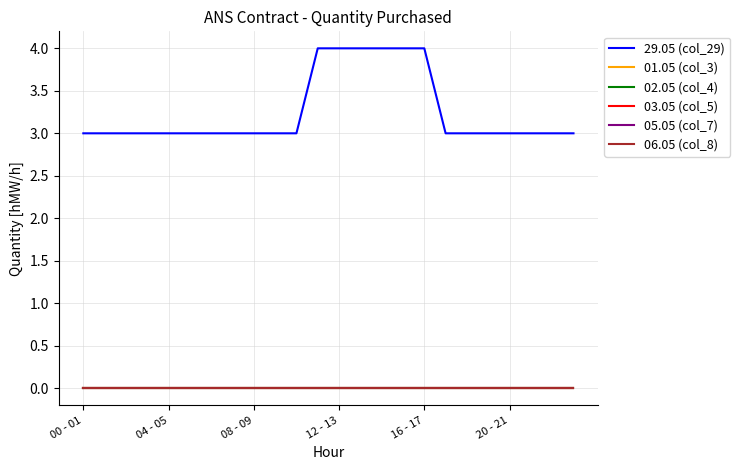

Does the chart display data point markers on the line(s)?

No